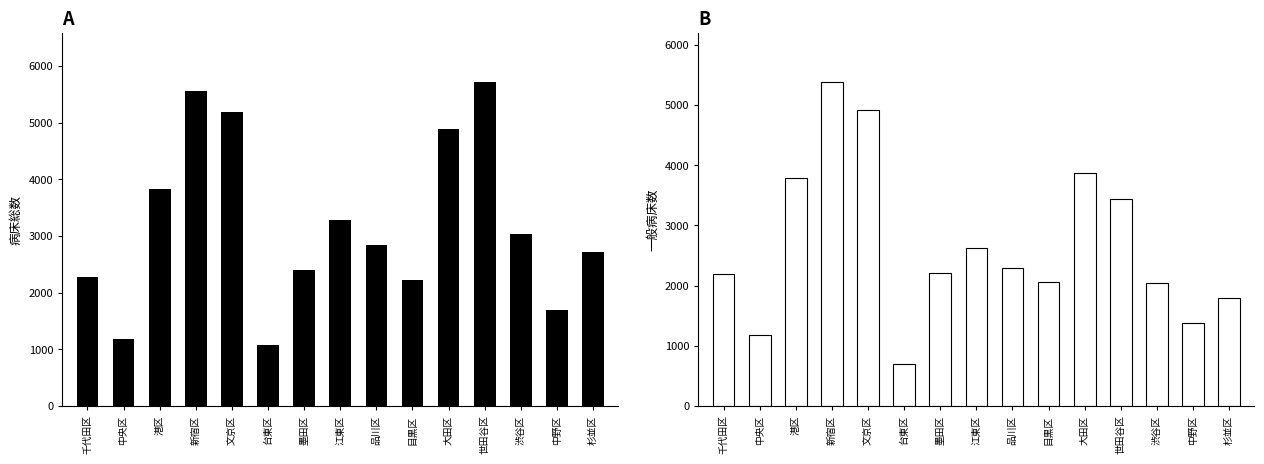

Is it true that 一般病床 equals 1186 at 中央区?

True